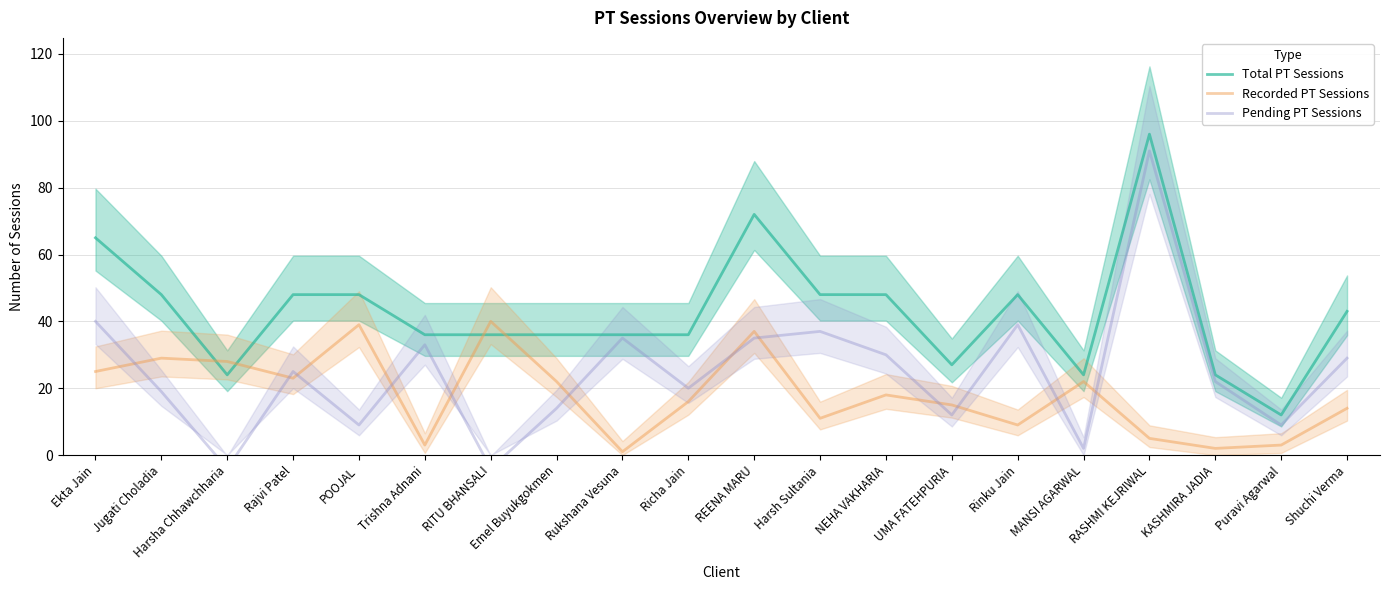

Which series has the largest range (max minus min)?

Pending PT Sessions